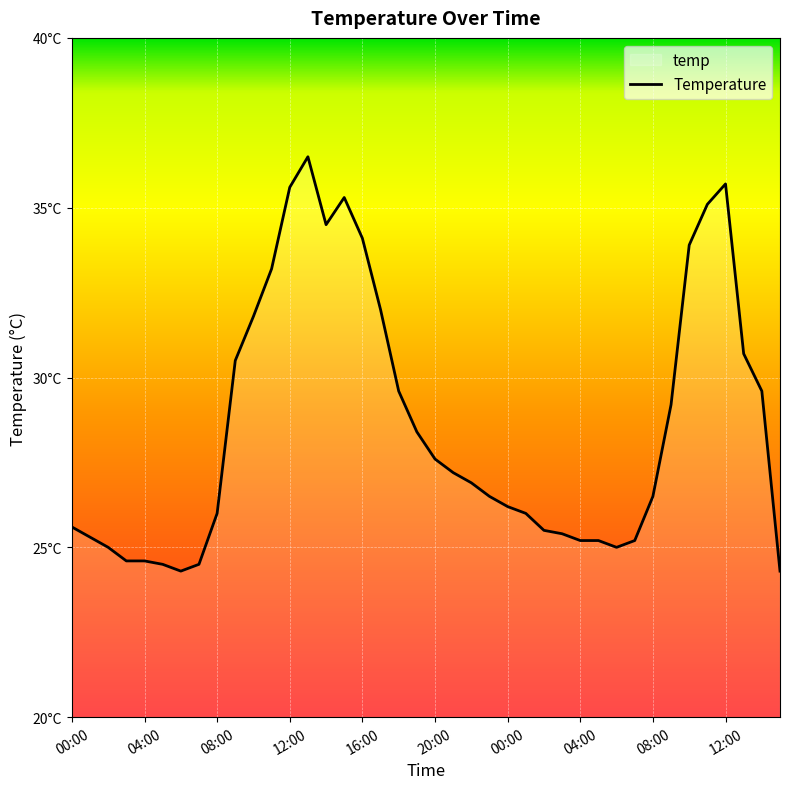

What is the difference between the second highest and minimum values?

11.4